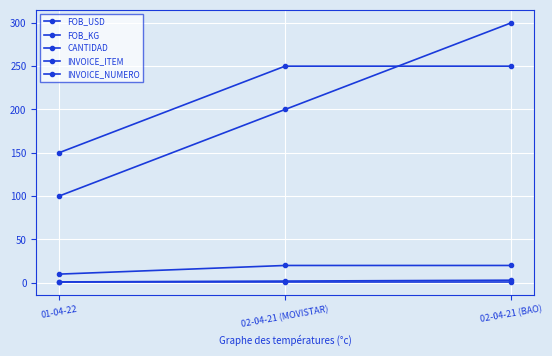

What is the total value across all series at 01-04-22?

262